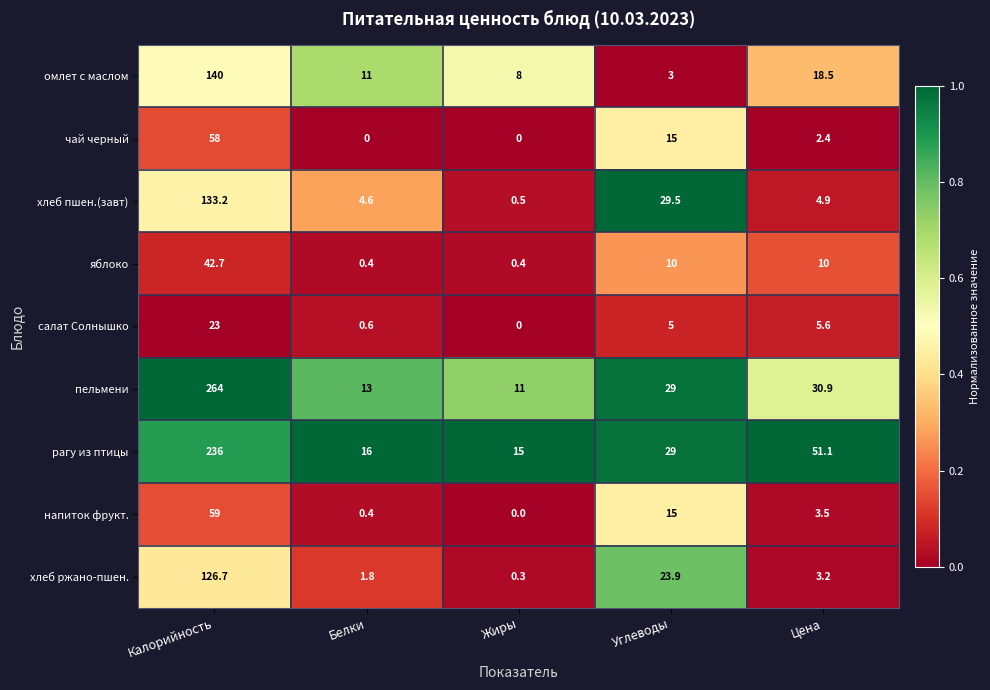

At which category is the sum across all series the highest?

Калорийность